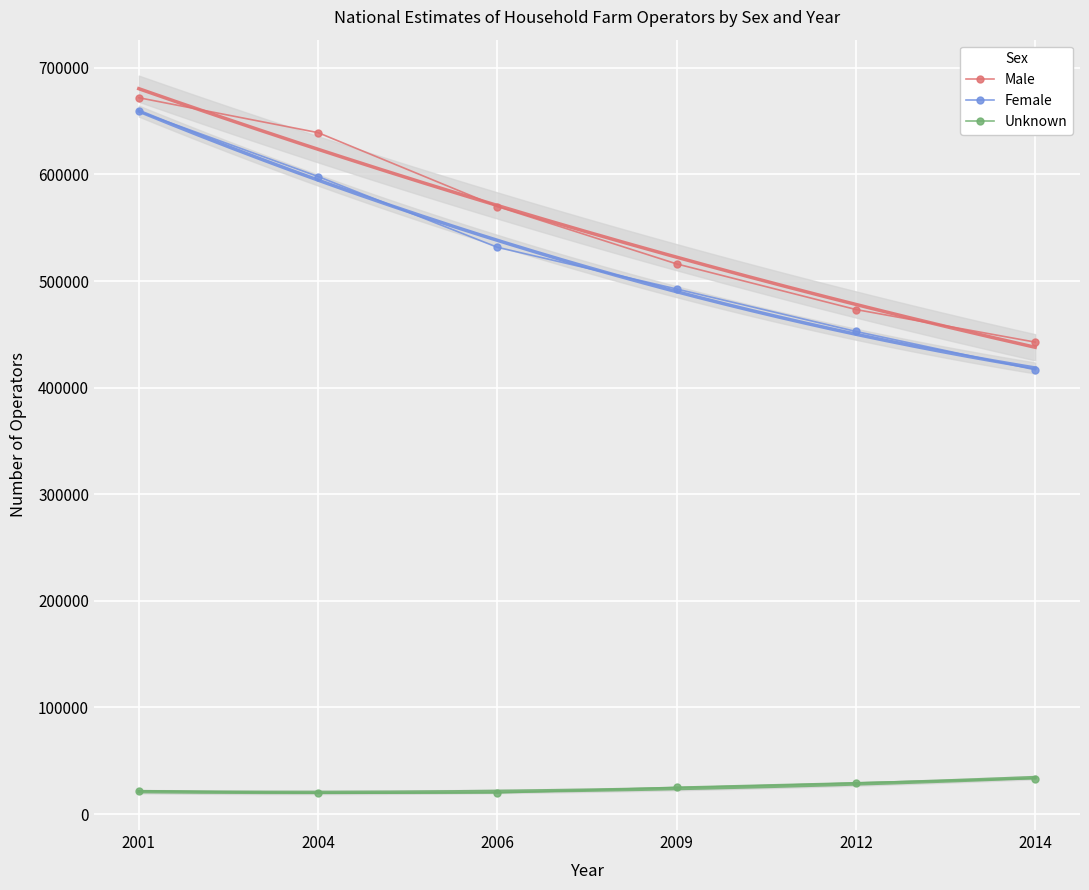

Reading left to right, transcribe all the data shown in this chart.

Male: 672041.1	639272.0	569970.0	516127.7	473324.0	442738.0
Female: 659158.6	598101.4	531698.1	492587.1	452760.0	416784.0
Unknown: 21748.0	19616.0	19724.0	25088.0	29323.0	33314.0